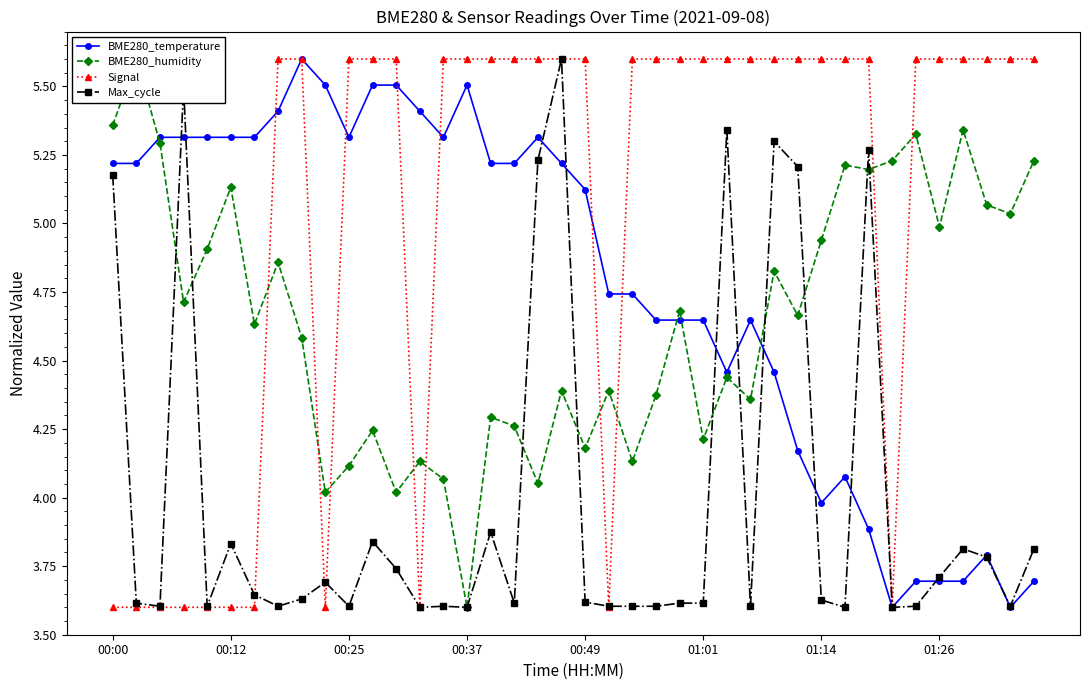

What is the value of the BME280_humidity point at the 2nd from the left?

5.6